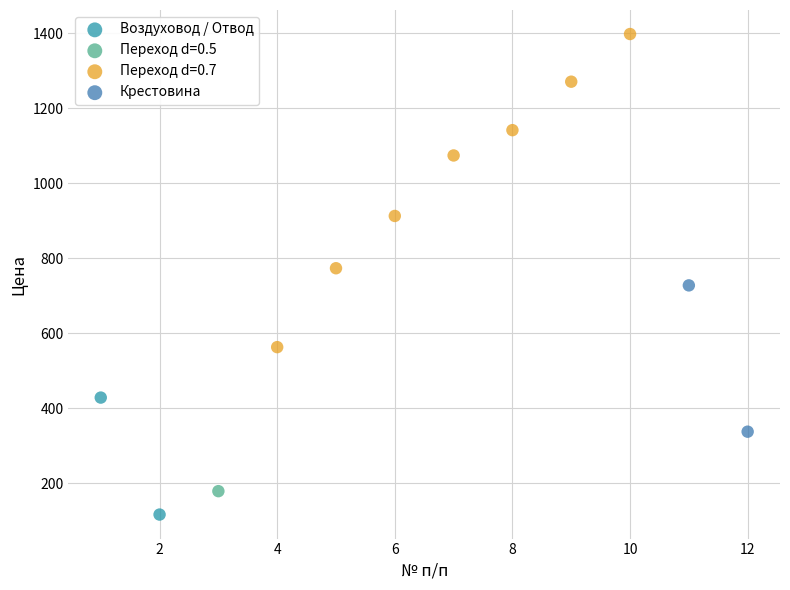

What are all the series names shown in the legend?

Воздуховод / Отвод, Переход d=0.5, Переход d=0.7, Крестовина